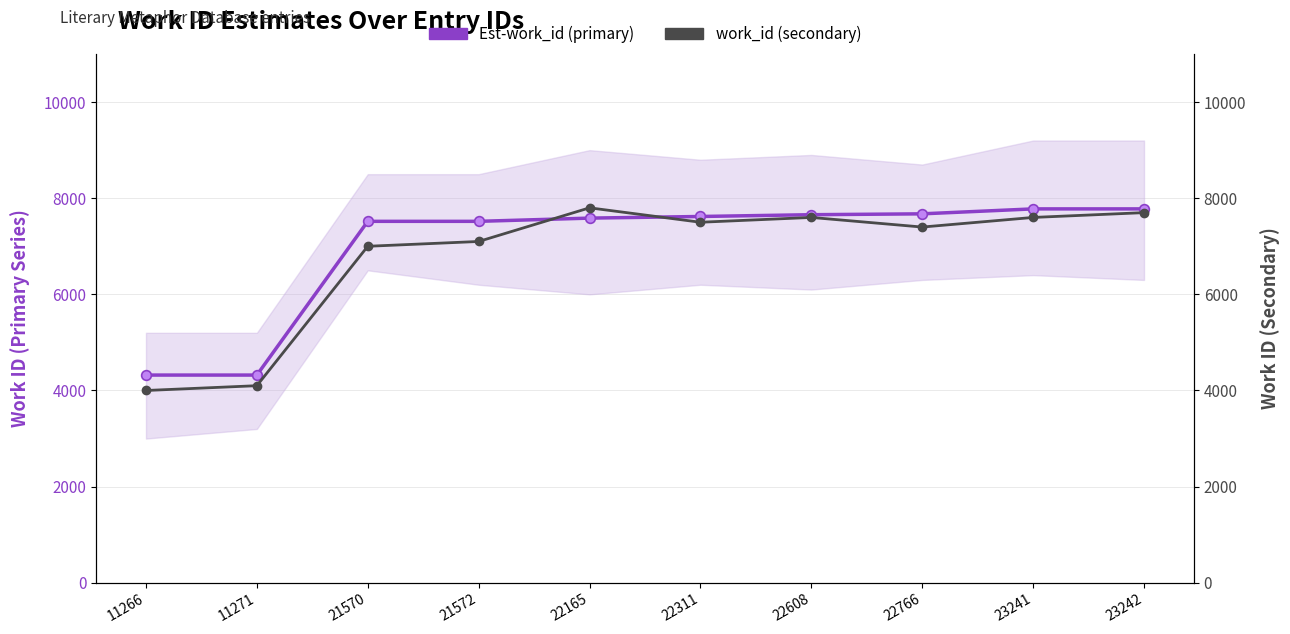

Which series has the largest total across all categories?

Est-work_id (primary)